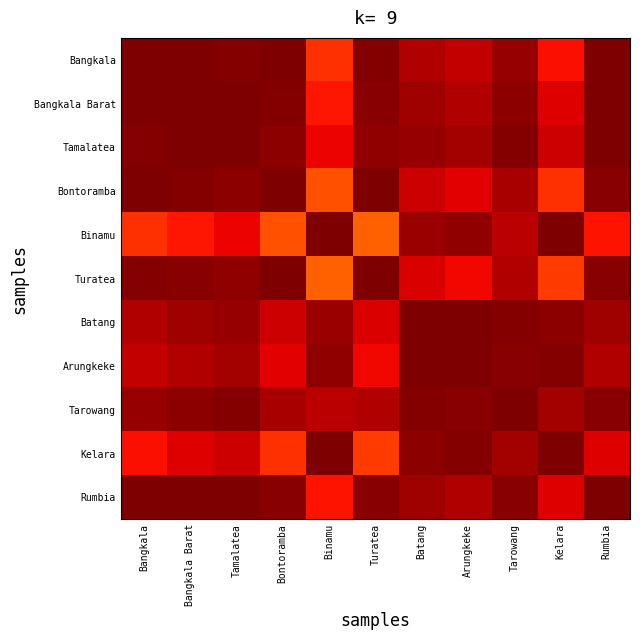

How many distinct data groups are displayed?

11